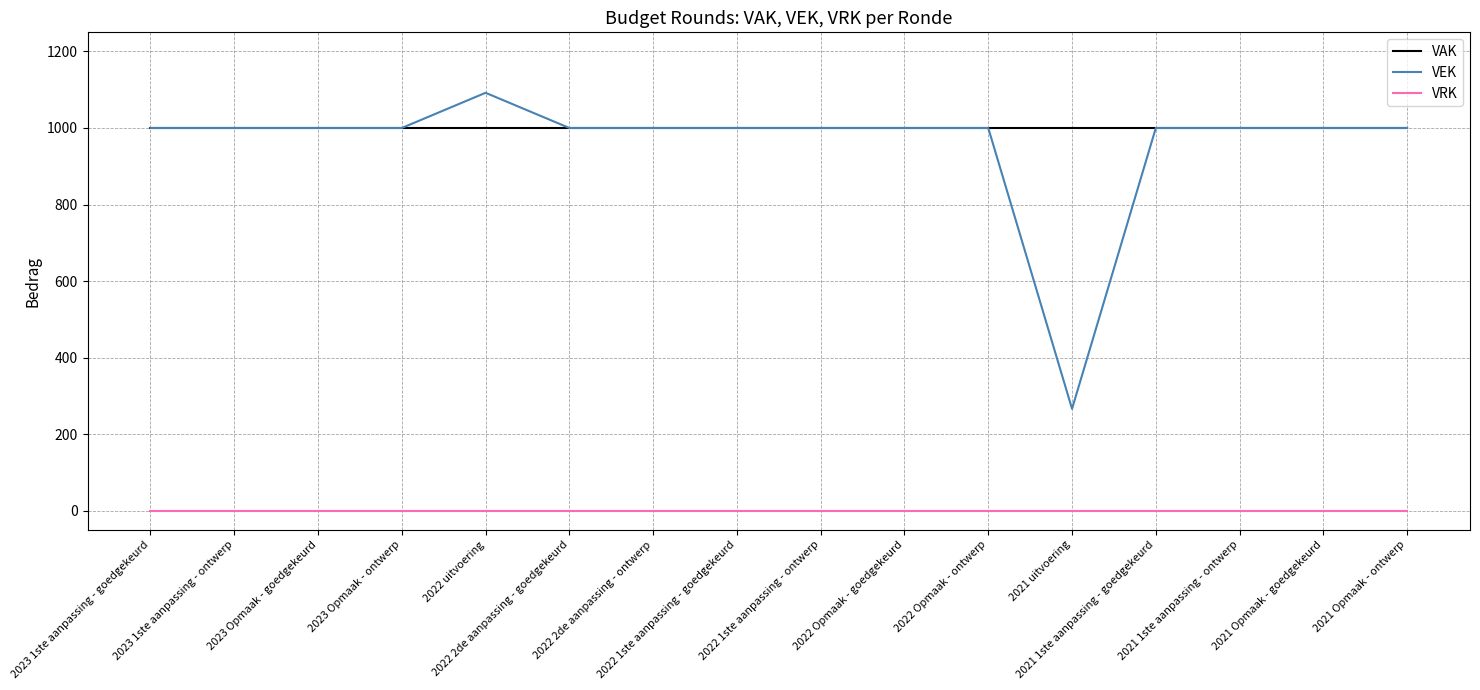

What is the greatest value displayed?

1092